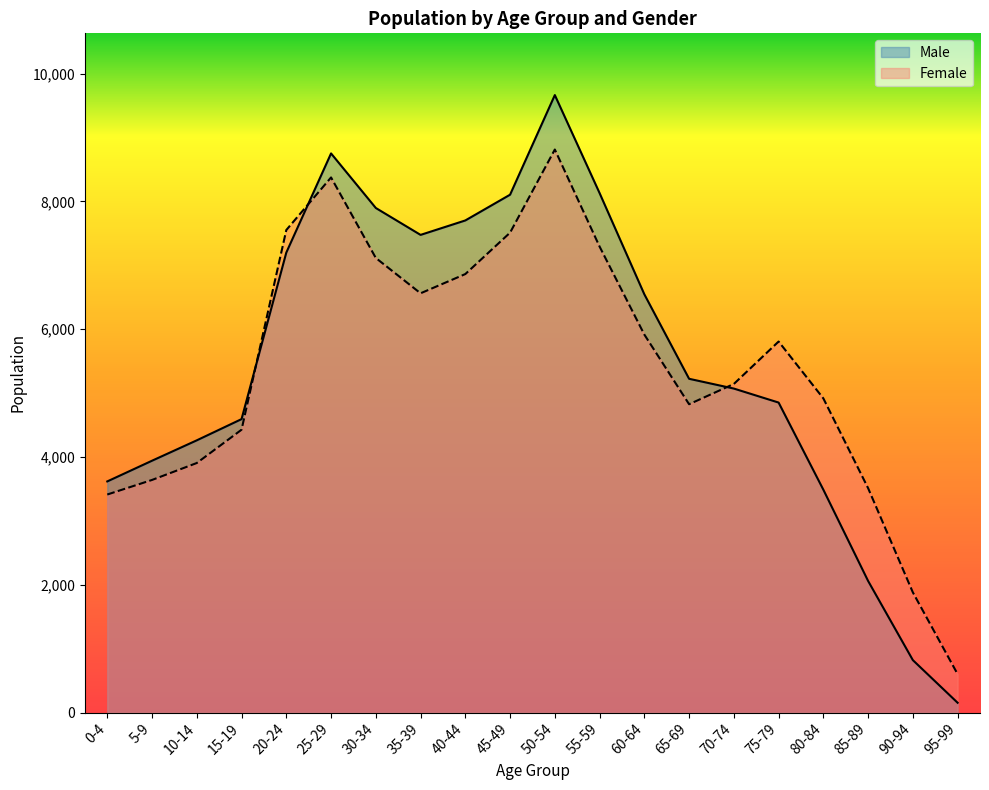

Which series changed the most between 10-14 and 55-59?

Male